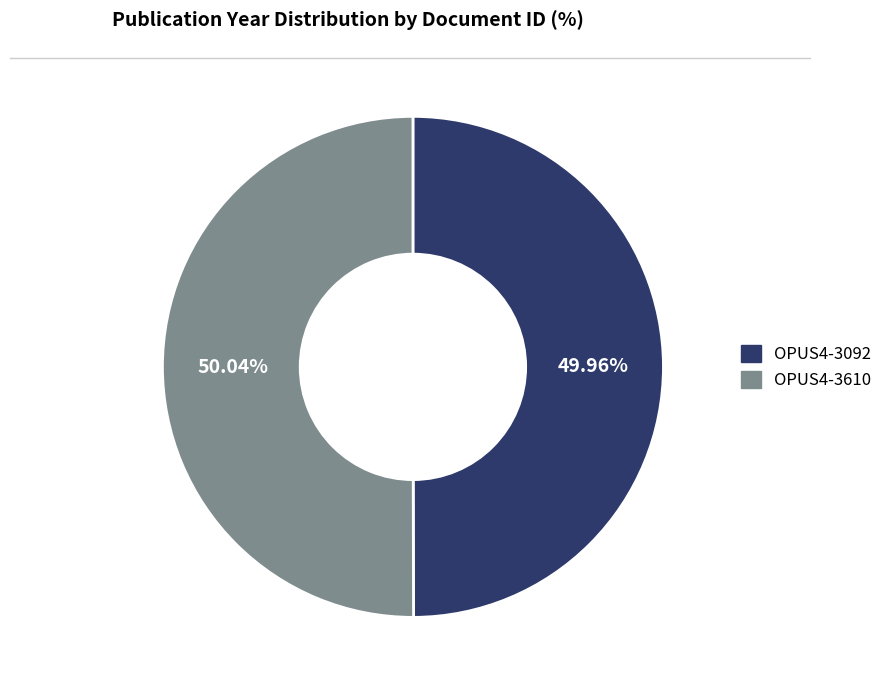

To the nearest percent, what percentage of the pie is OPUS4-3092?

50%